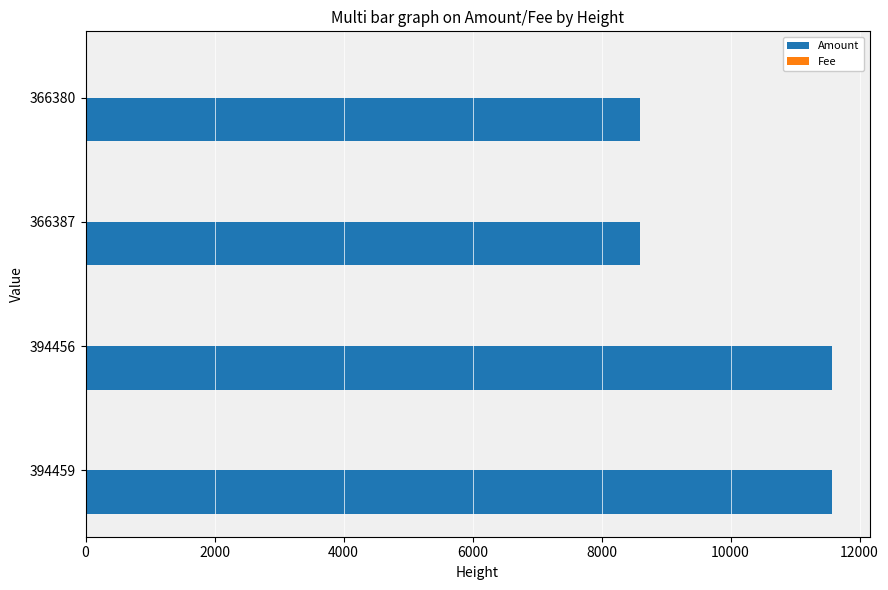

Is it true that Amount equals 13791 at 366380?

False